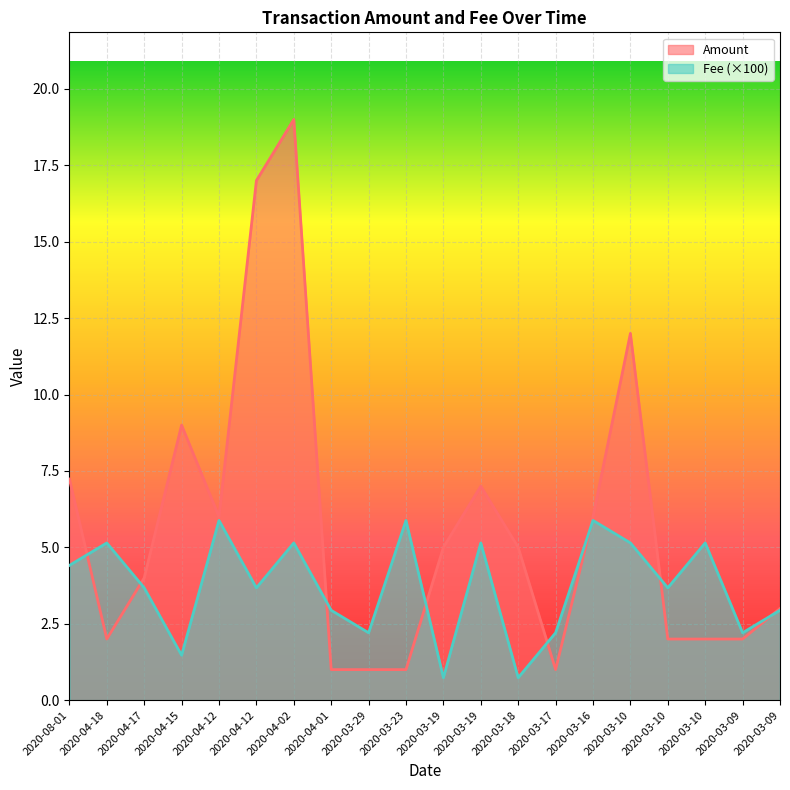

How many interior local valleys does the Amount series have?

3